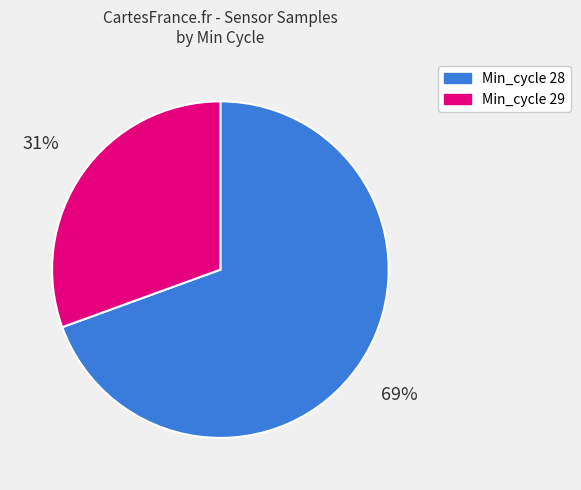

Is it true that Min_cycle 29 is 31% of the pie?

True